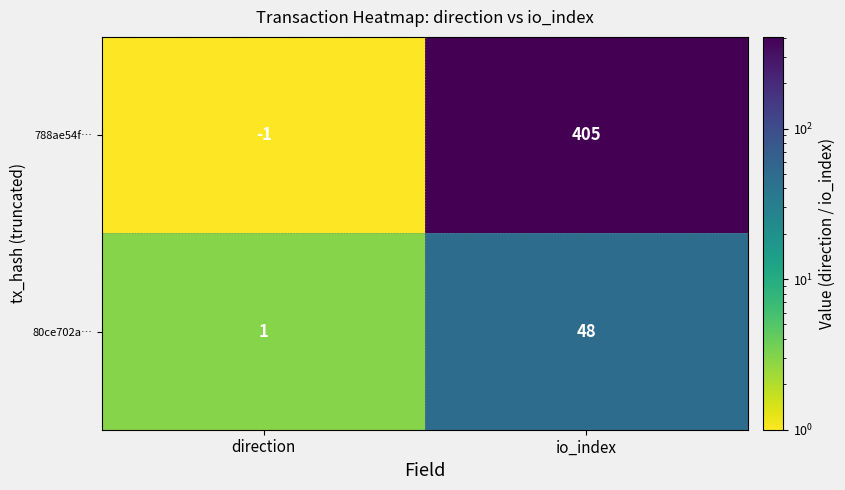

Which series has the widest spread of values?

788ae54f…